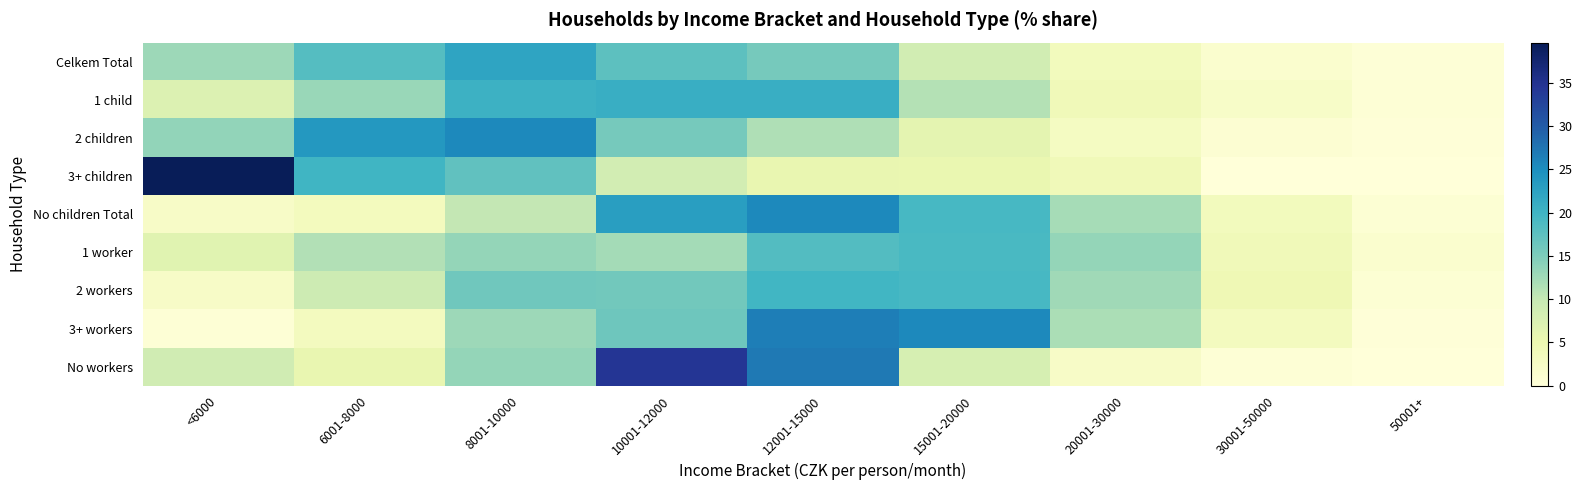

At which category is the sum across all series the highest?

12001-15000